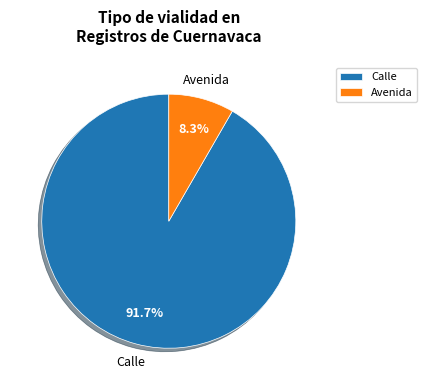

To the nearest percent, what portion does Calle represent?

92%